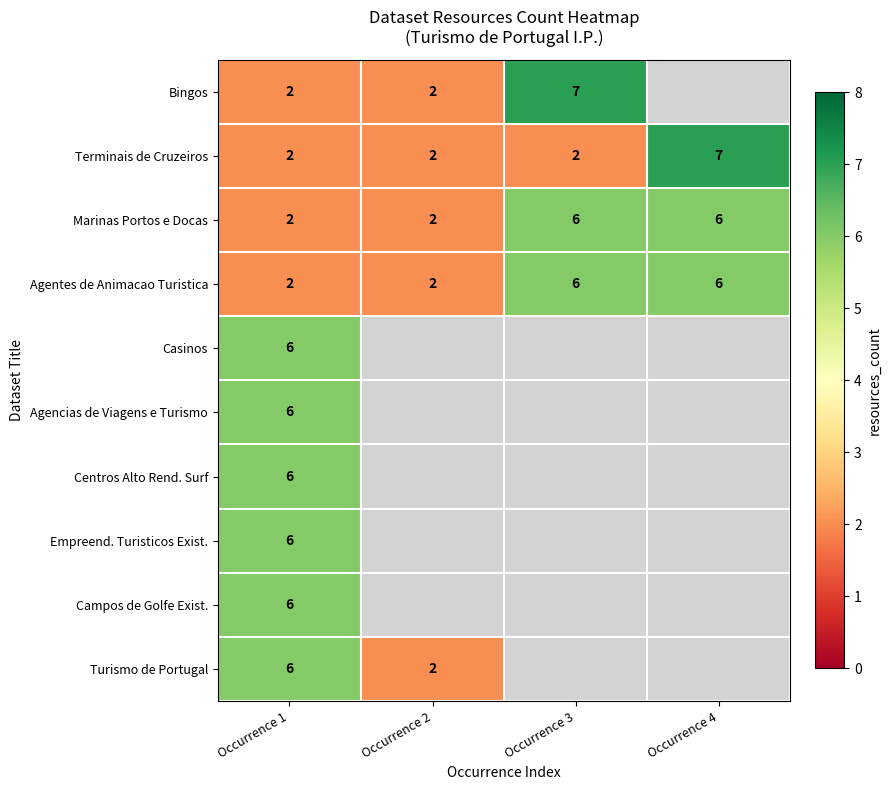

Between Occurrence 1 and Occurrence 2, which is larger?

Occurrence 1